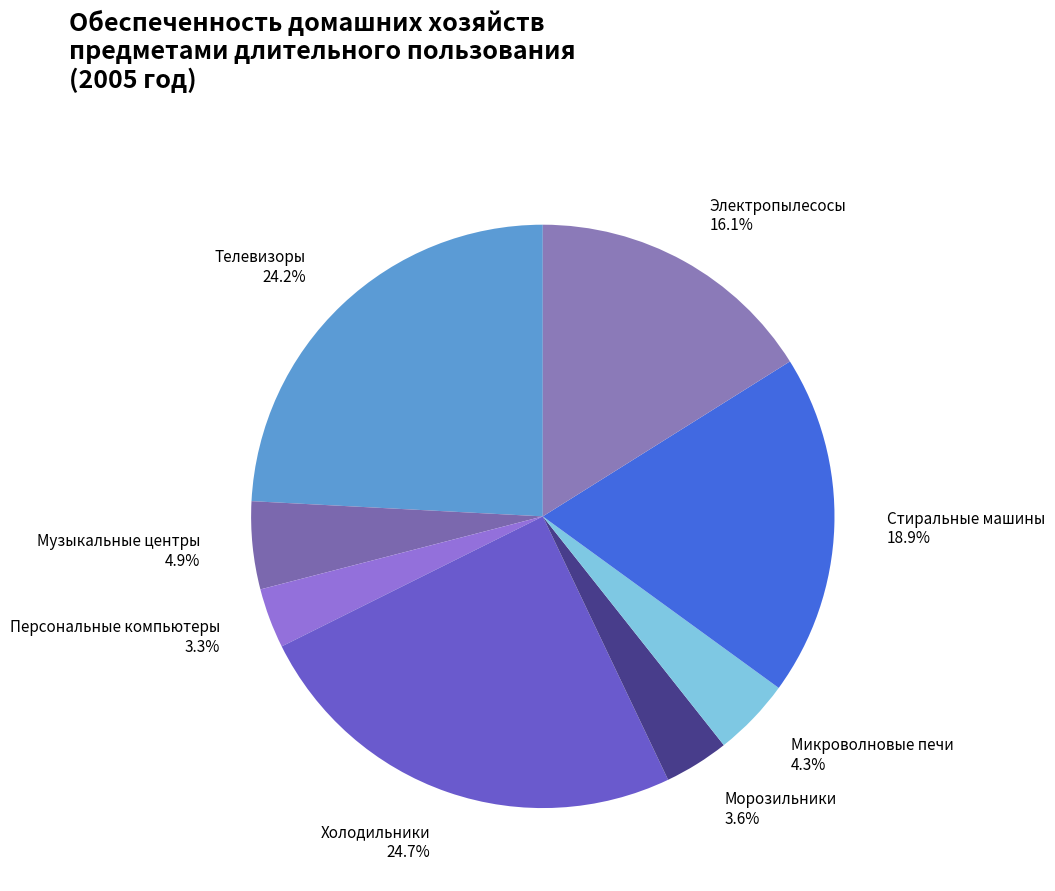

To the nearest percent, what is the combined percentage of Электропылесосы and Персональные компьютеры?

19%